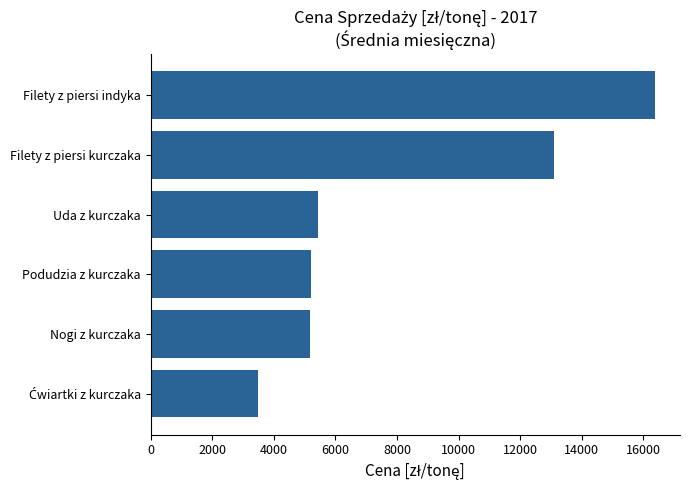

Between Filety z piersi kurczaka and Podudzia z kurczaka, which is larger?

Filety z piersi kurczaka